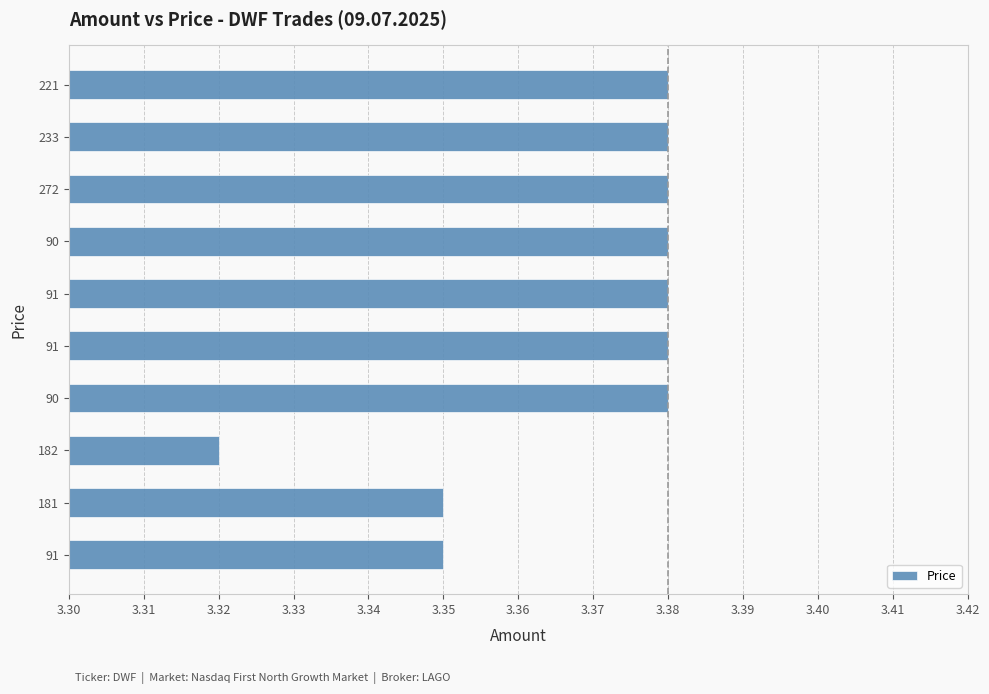

Are the bars horizontal?

Yes